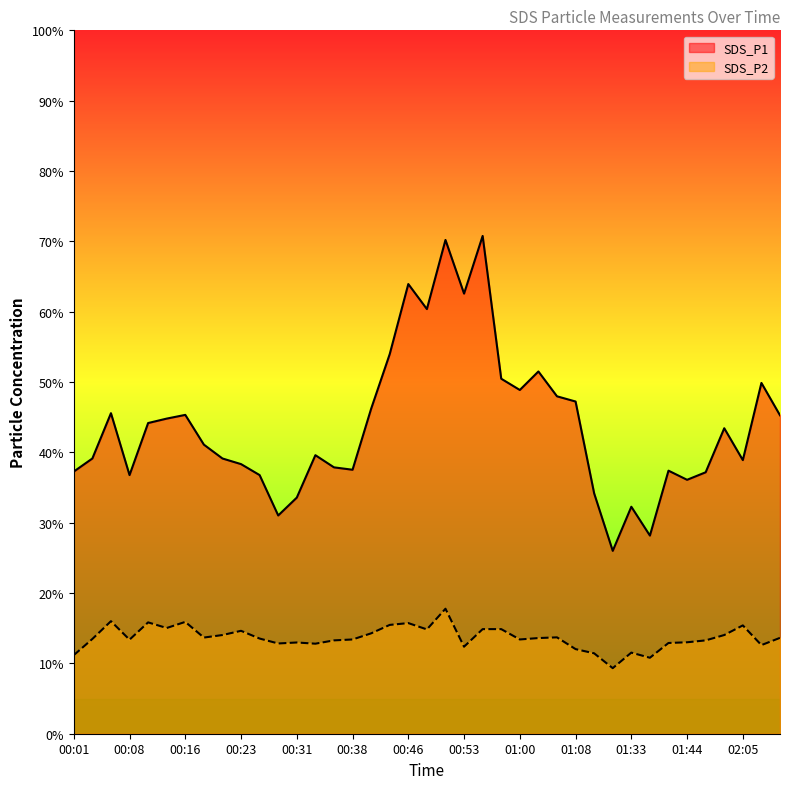

Which category has the highest value in the SDS_P2 series?

00:51